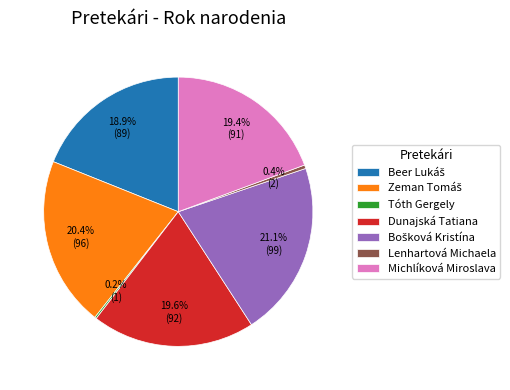

Is the sum of Michlíková Miroslava and Lenhartová Michaela greater than half?

No